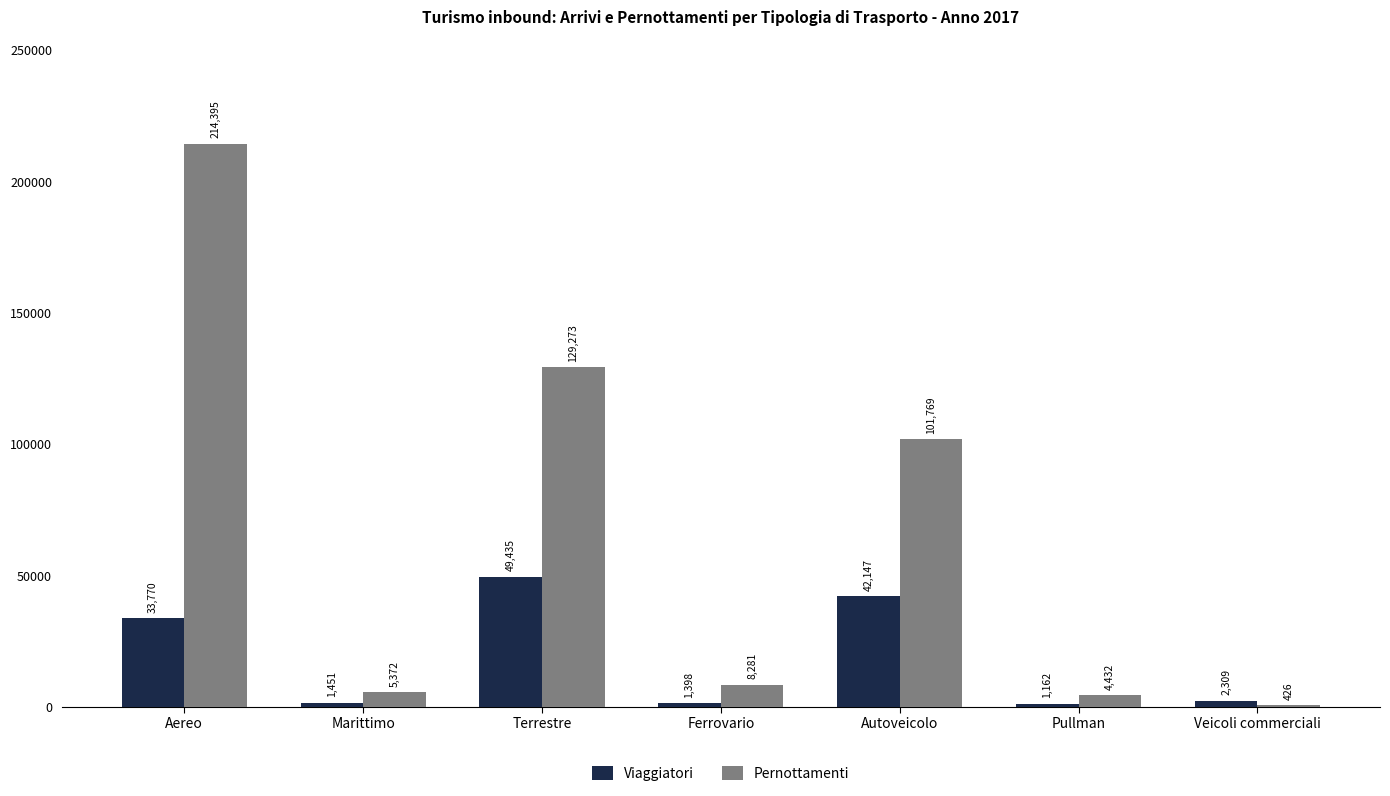

True or false: Viaggiatori has a value of 70567.7 at Terrestre.

False